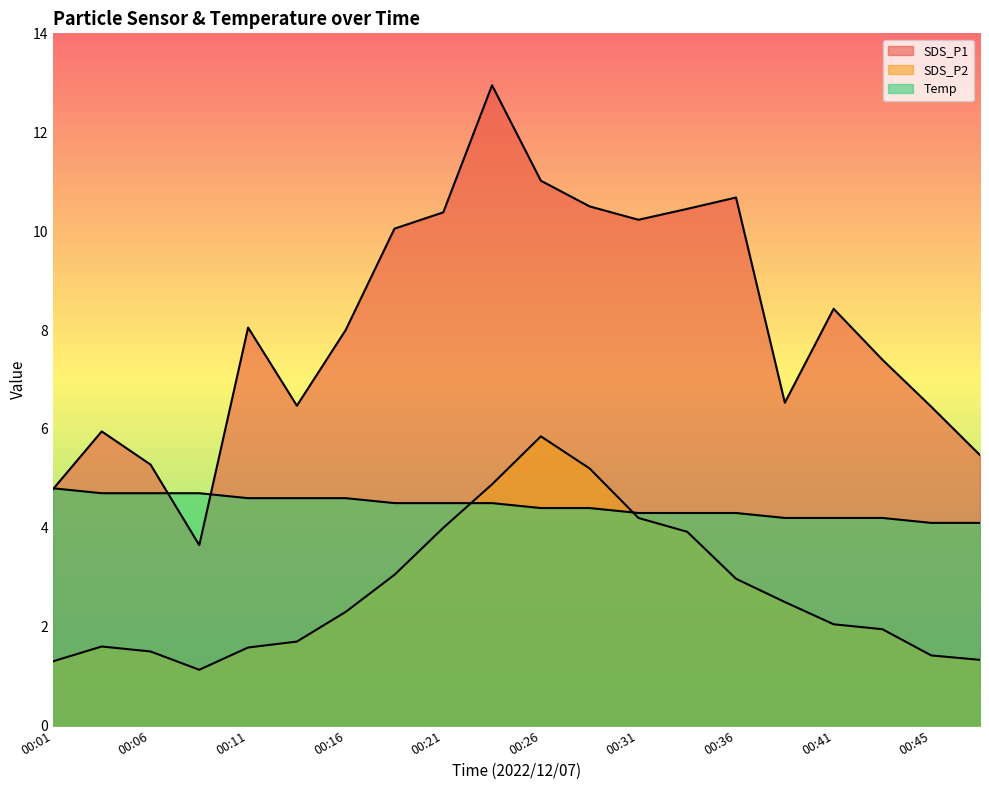

What is the value of the Temp point at the 18th from the left?

4.2